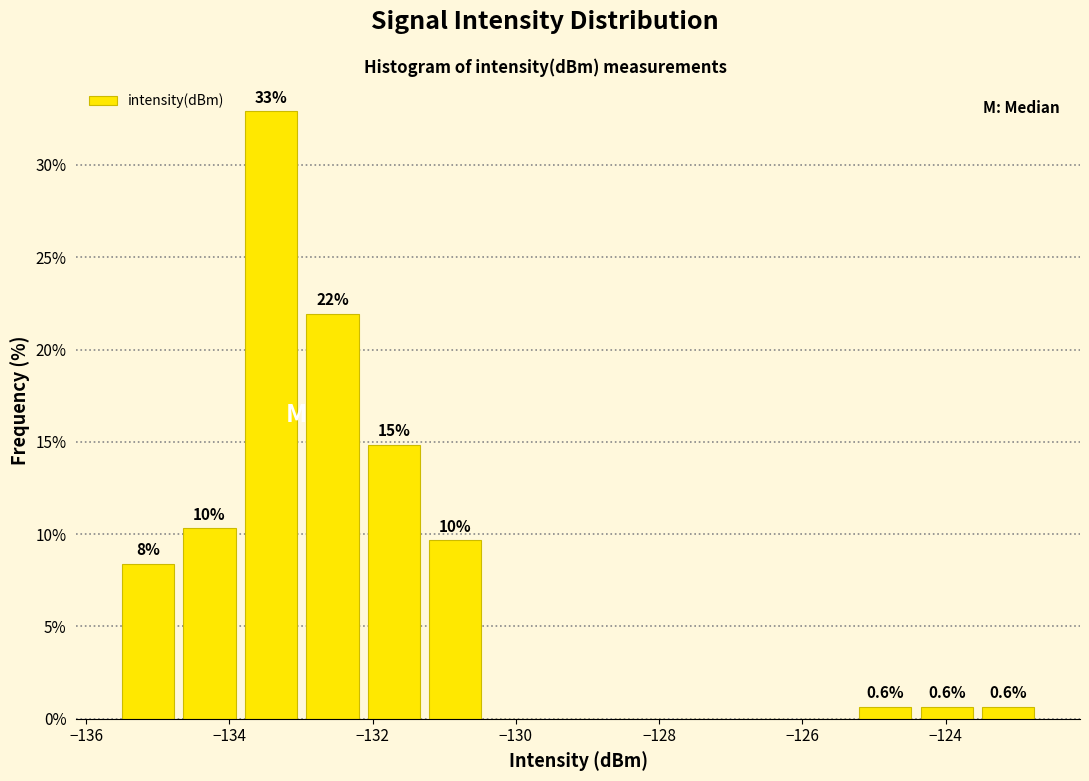

Over which range of the x-axis is the bar tallest?

-133.8 to -133.0